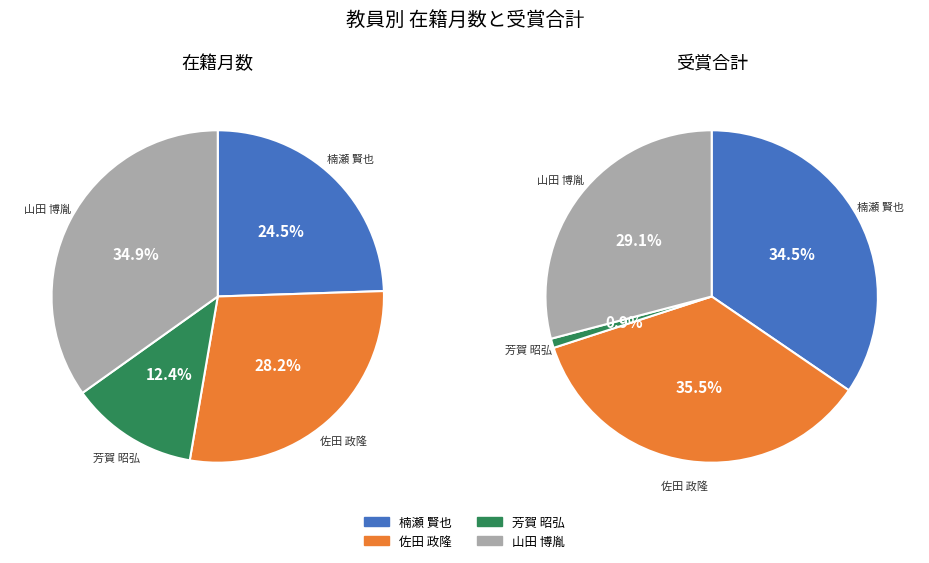

Which has a higher value, 楠瀬 賢也
(講師) or 佐田 政隆
(教授)?

佐田 政隆
(教授)